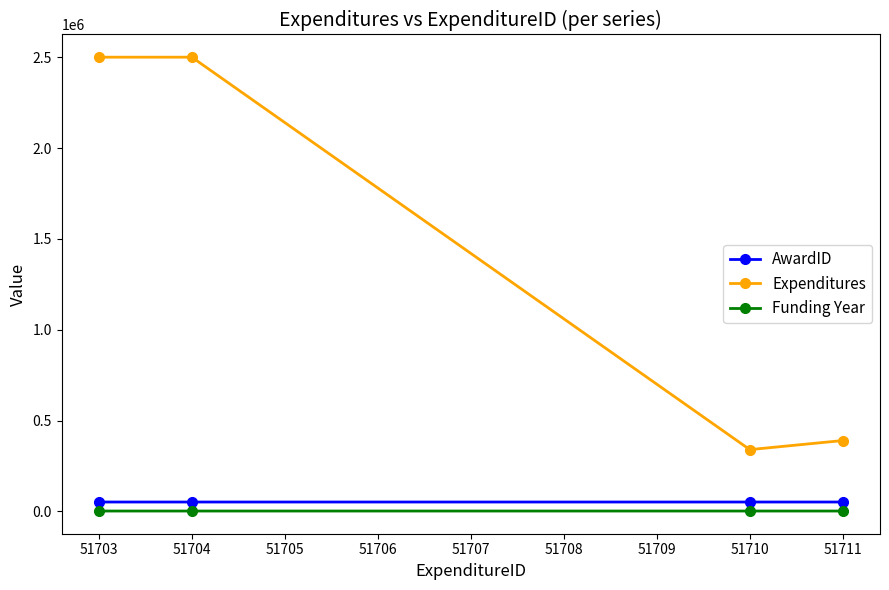

Rank the series at 51703 from highest to lowest value.

Expenditures, AwardID, Funding Year